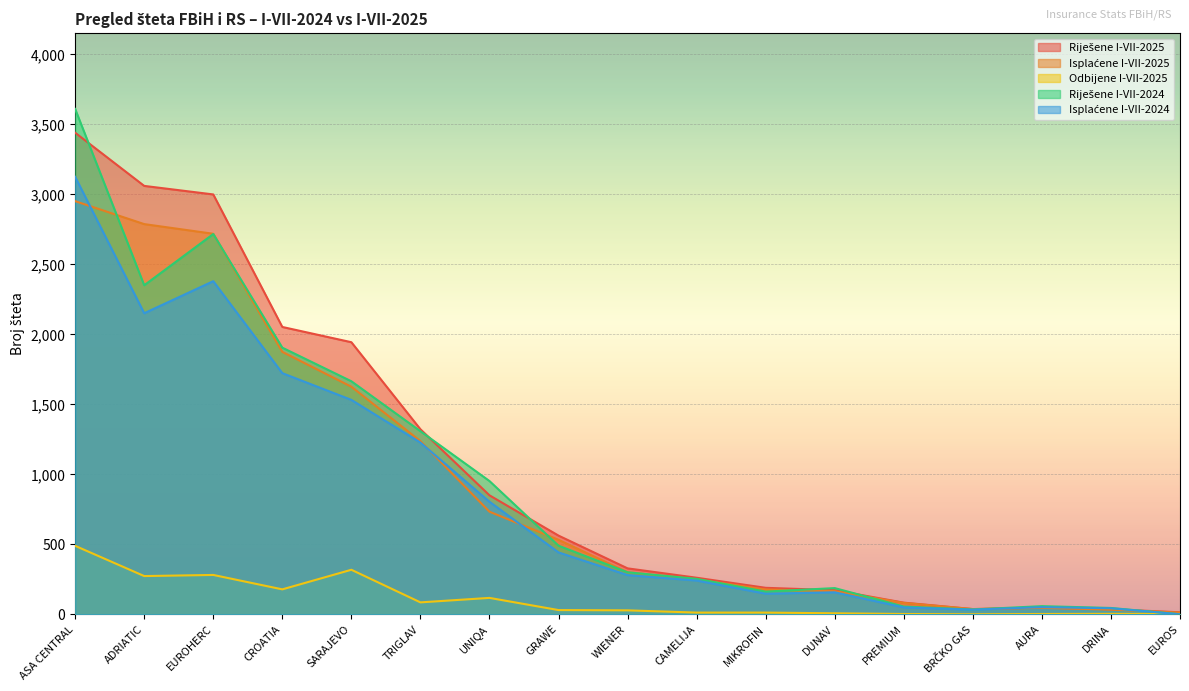

What is the difference between the Riješene I-VII-2025 values at AURA and PREMIUM?

35